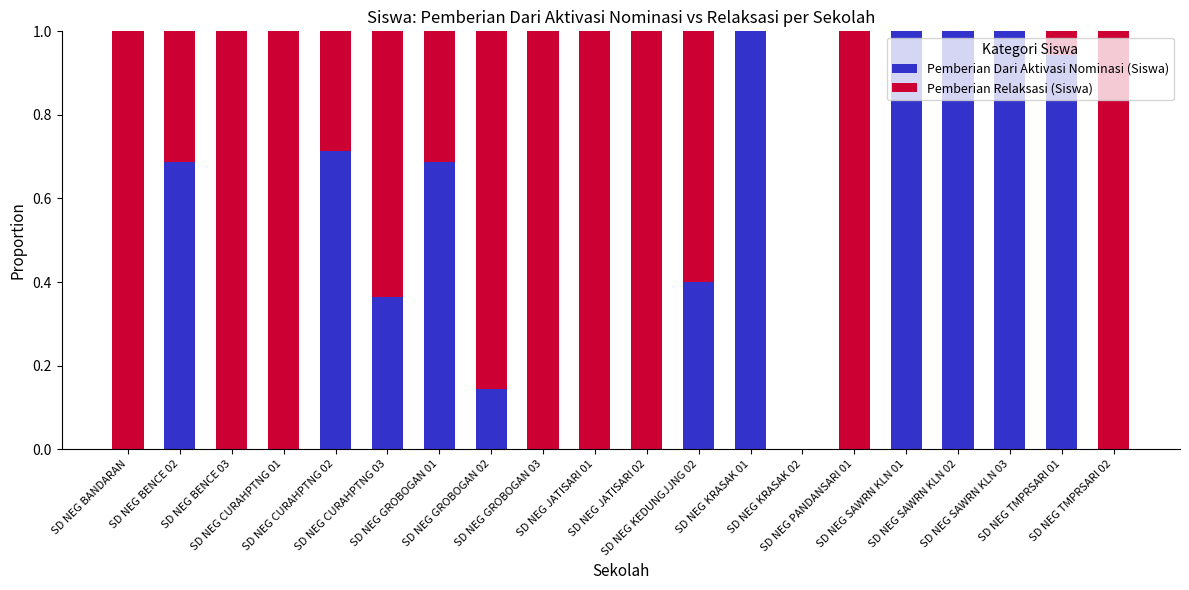

What is the sum of all Pemberian Dari Aktivasi Nominasi (Siswa) values?

7.9